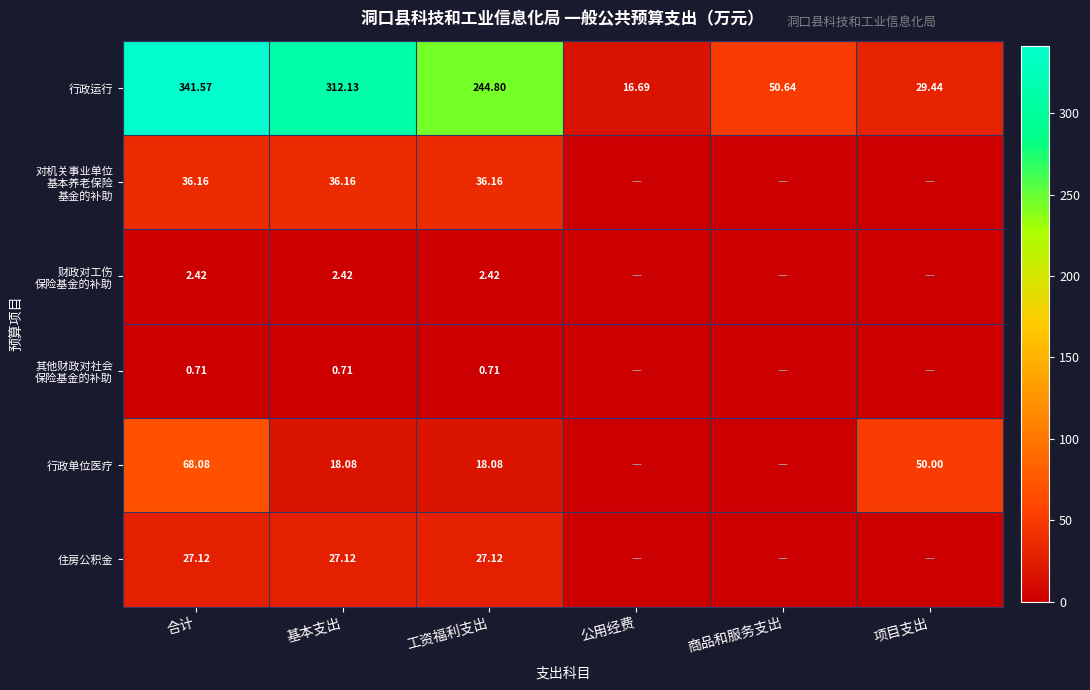

List the series in order of their peak value, lowest first.

其他财政对社会 保险基金的补助, 财政对工伤 保险基金的补助, 住房公积金, 对机关事业单位 基本养老保险 基金的补助, 行政单位医疗, 行政运行